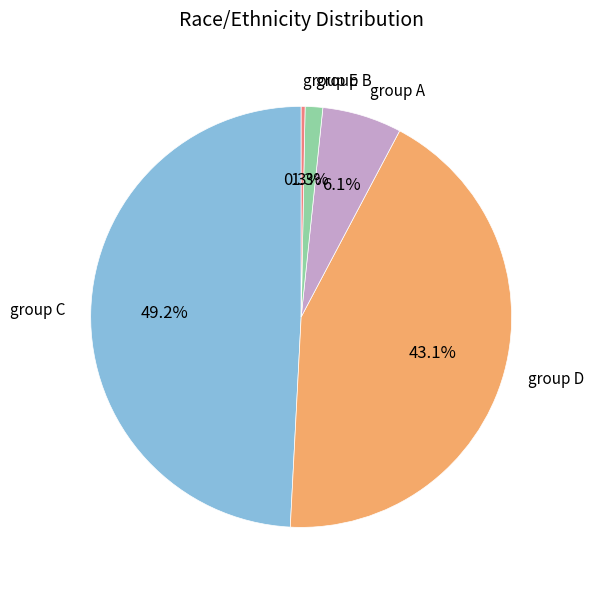

Rank the categories by value from lowest to highest.

group E, group B, group A, group D, group C